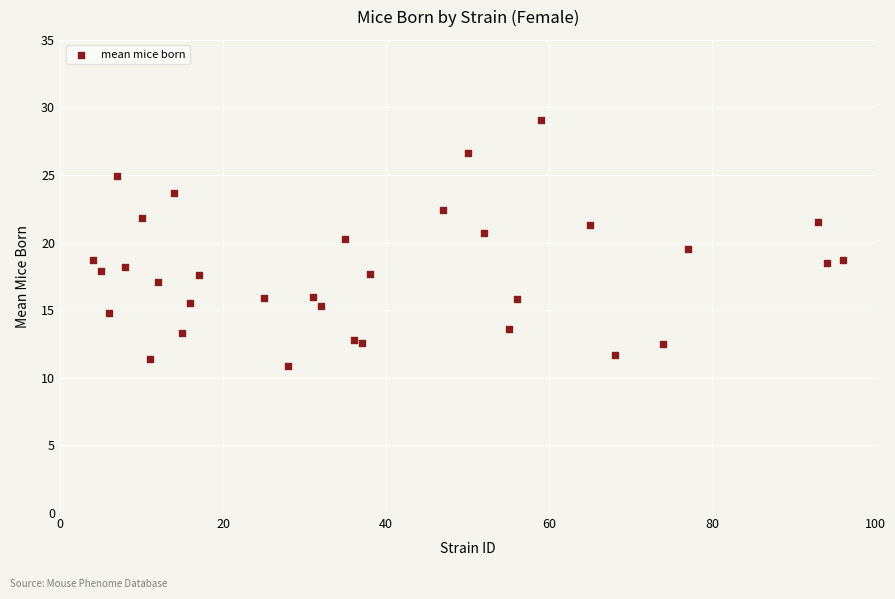

What is the range of Y values (max minus min)?

18.2